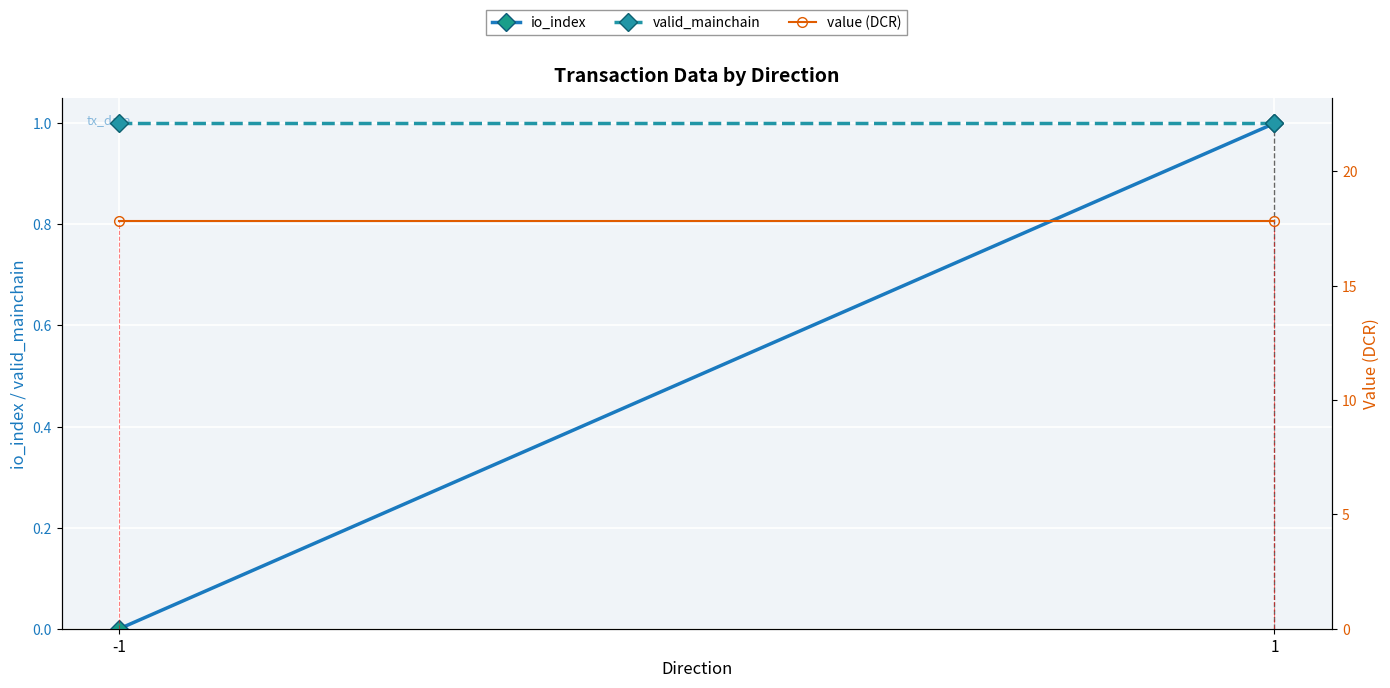

What is the average value of the io_index series?

0.5